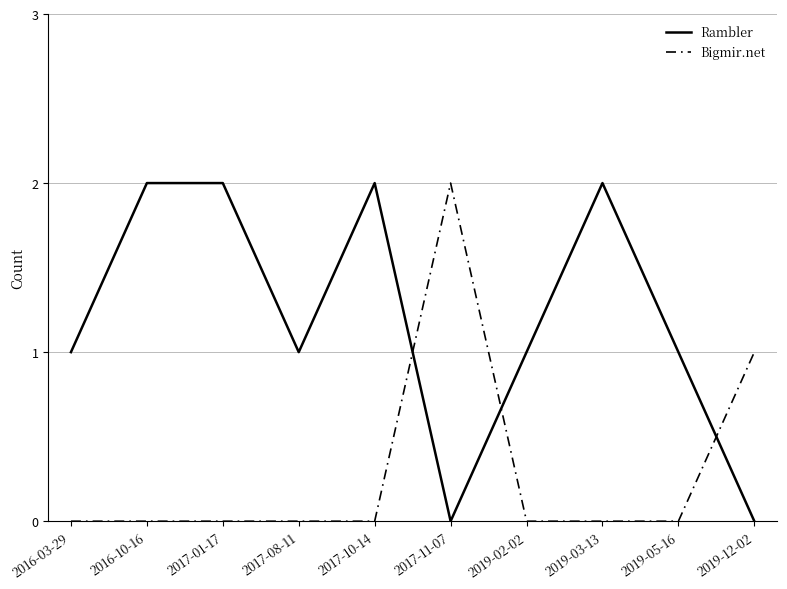

How many lines are shown in the chart?

2